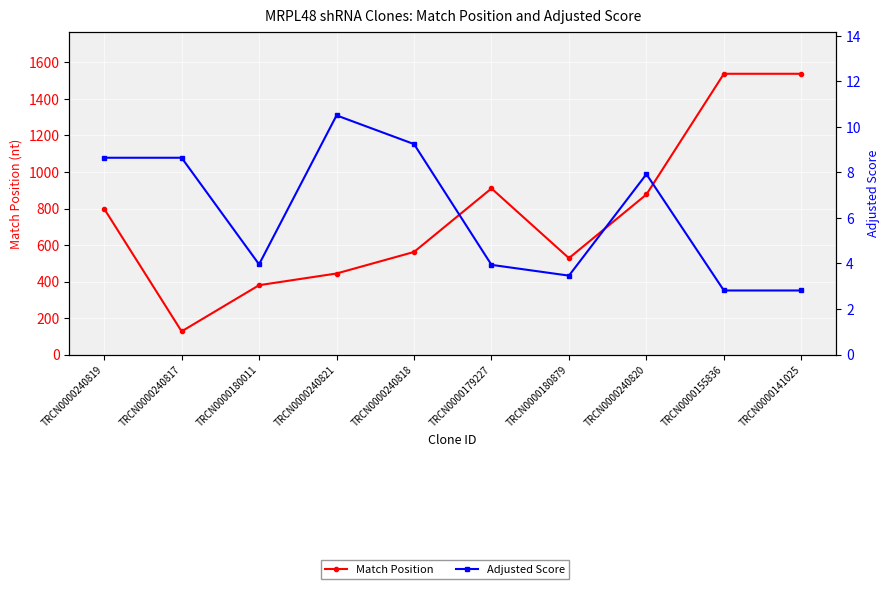

At which category is the sum across all series the highest?

TRCN0000155836